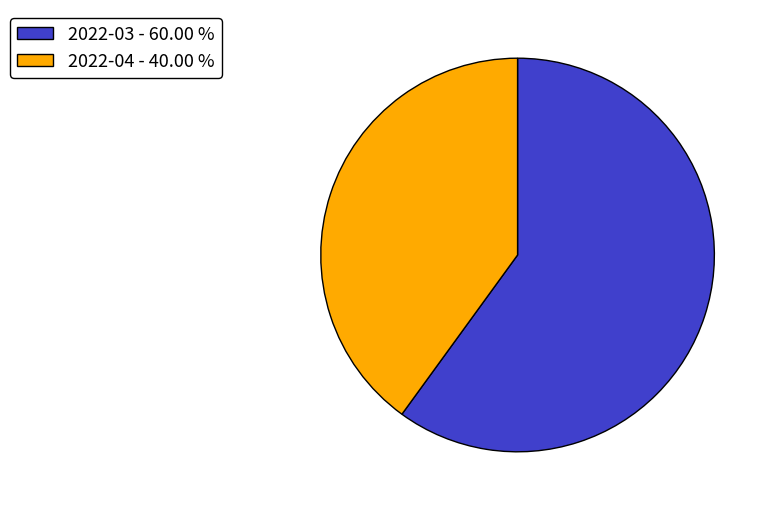

True or false: 2022-04 accounts for 40% of the total.

True